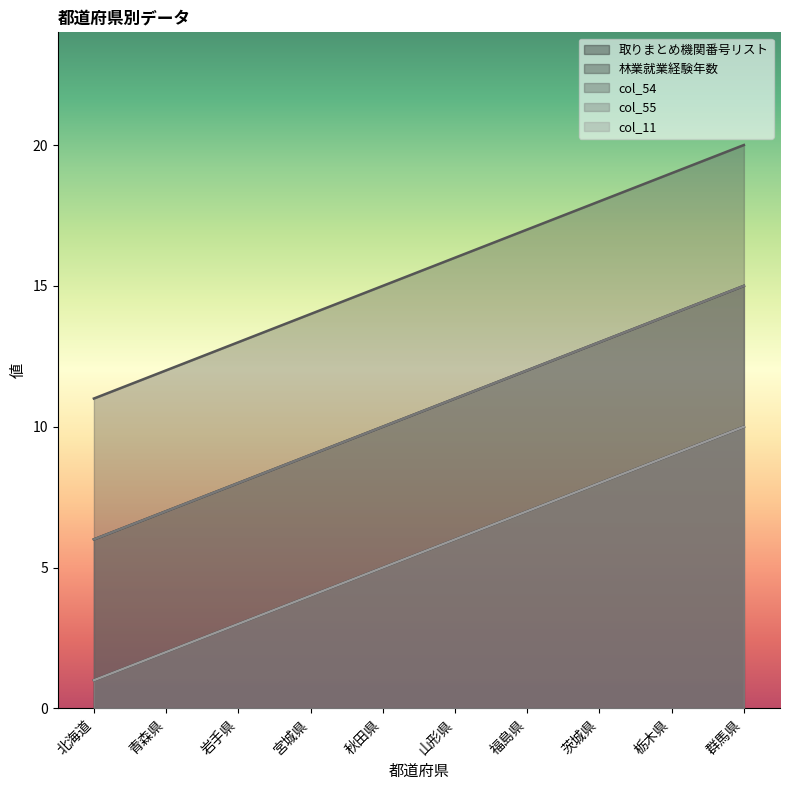

What are all the series names shown in the legend?

取りまとめ機関番号リスト, 林業就業経験年数, col_54, col_55, col_11